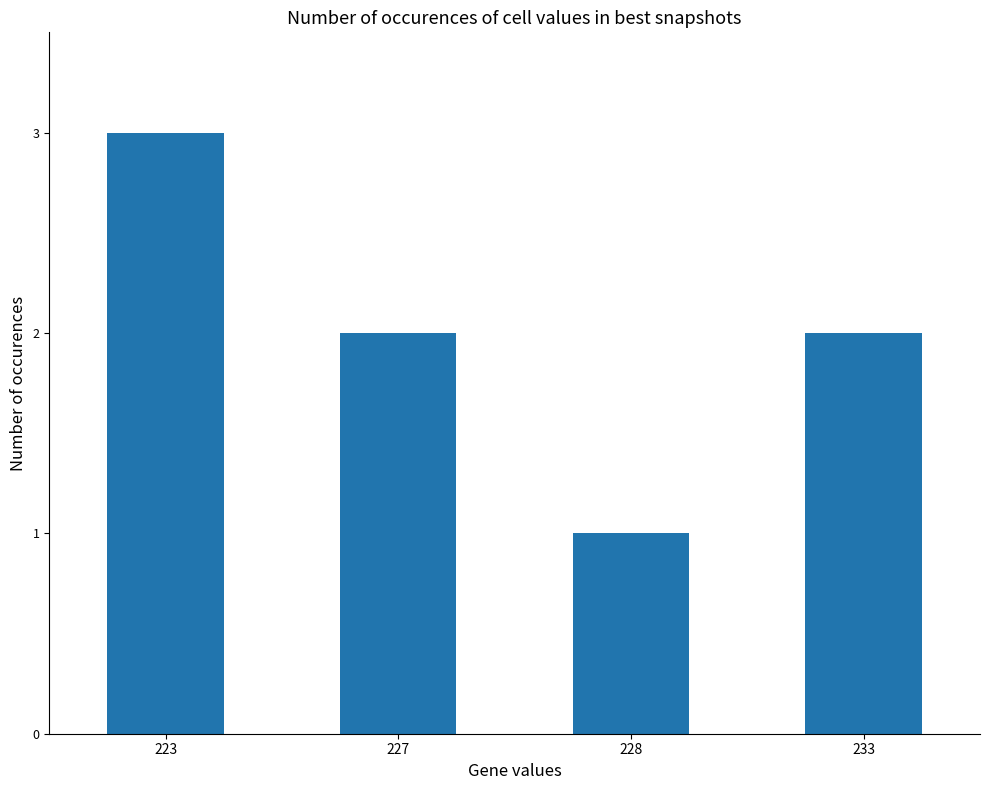

What is the difference between the values at 223 and 233?

1